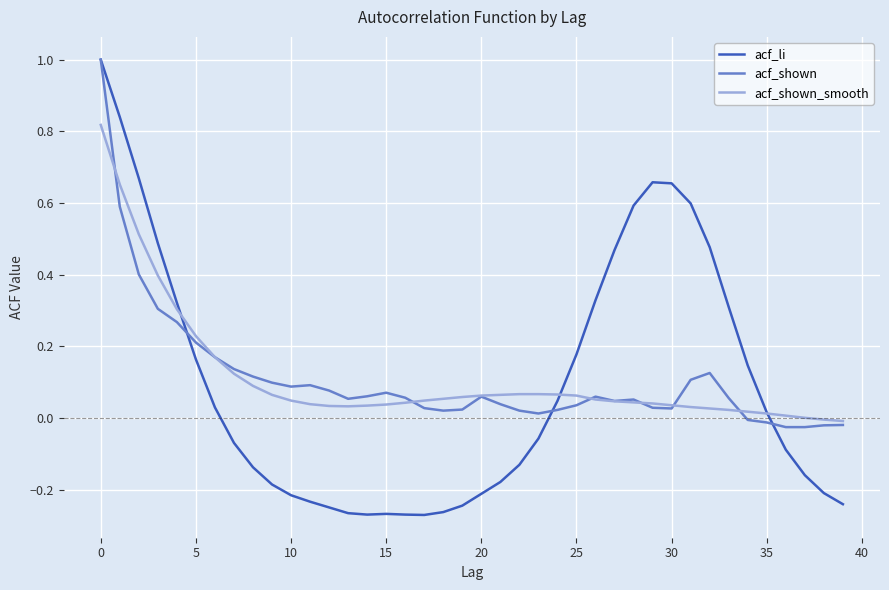

What is the maximum value shown in the chart?

1.0